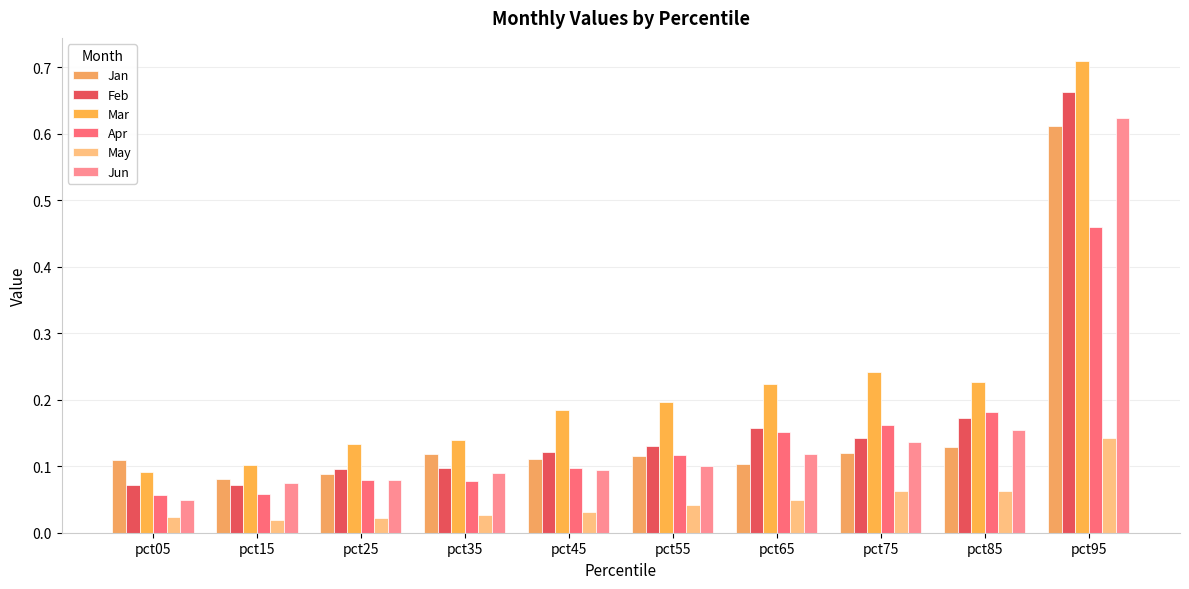

Does the chart contain stacked bars?

No